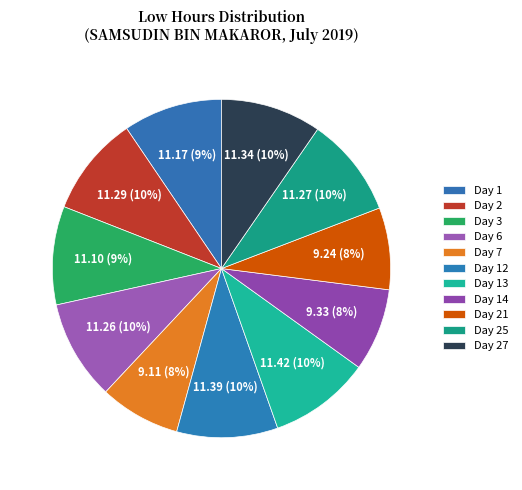

The Day 13 slice represents 10% of the pie. True or false?

True